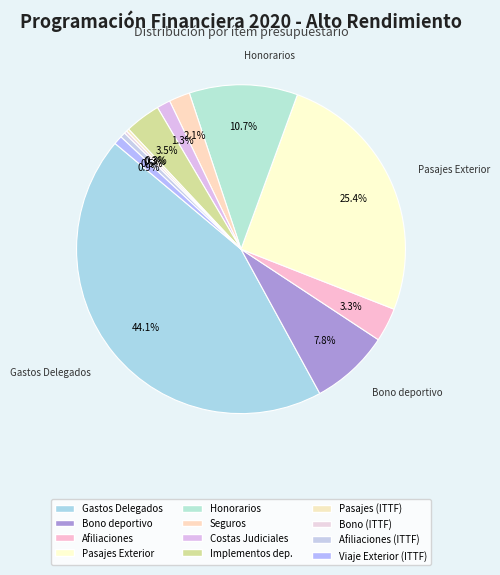

Is there a majority slice in this chart?

No